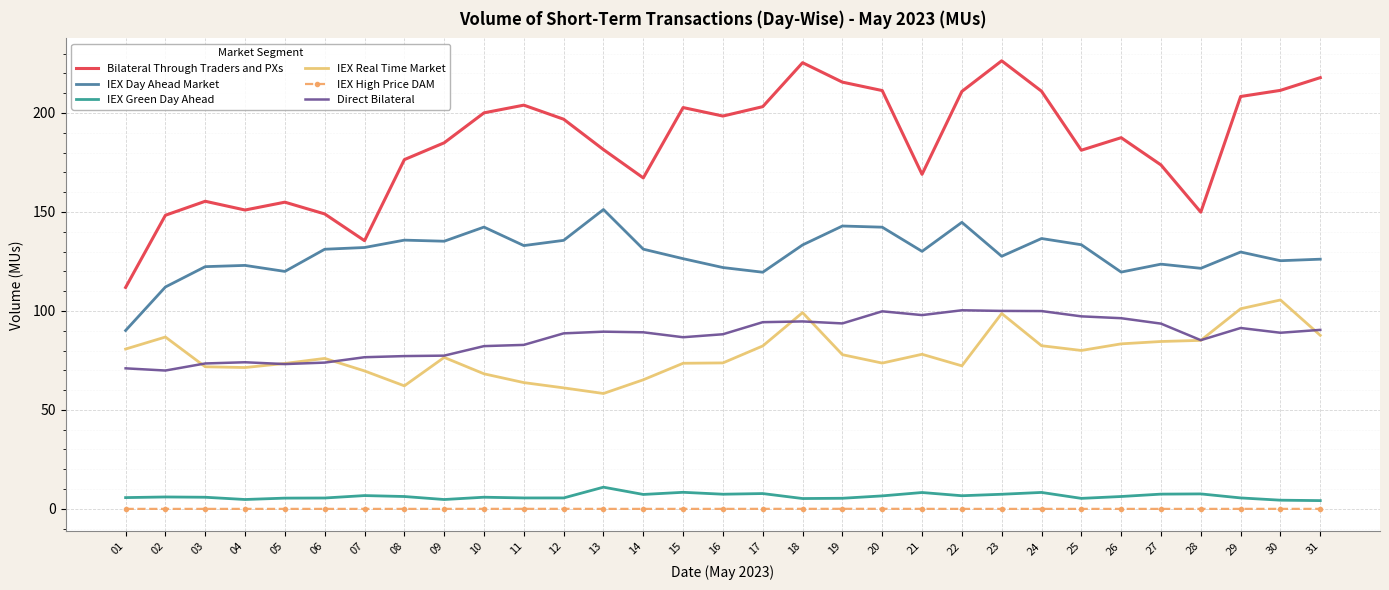

What is the difference between the IEX Green Day Ahead values at 17 and 23?

0.4